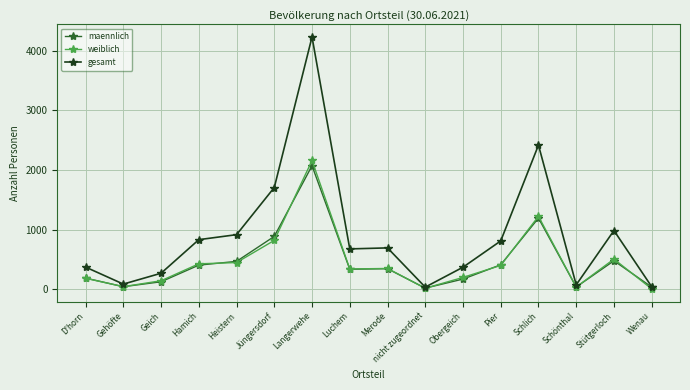

The value of maennlich at Stütgerloch is 204. True or false?

False